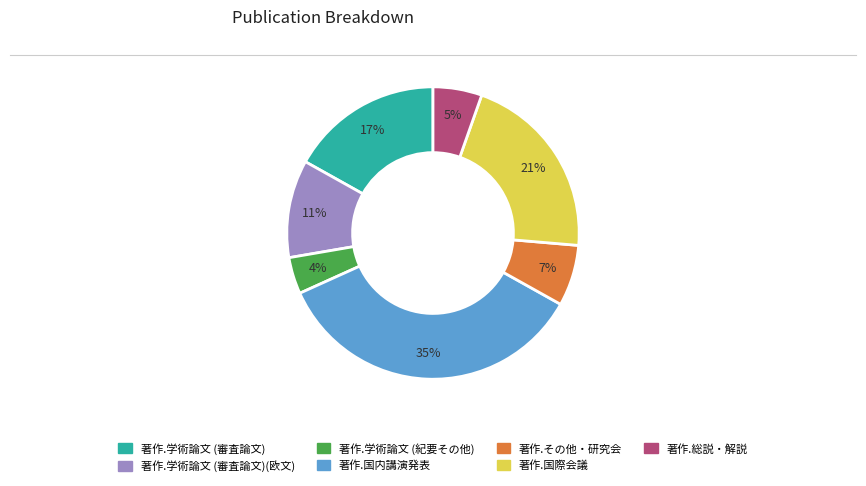

Is there a majority slice in this chart?

No